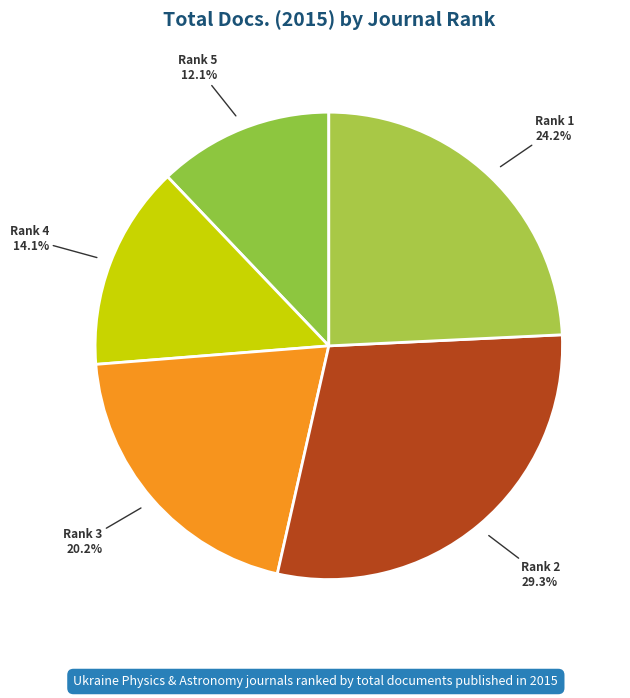

To the nearest percent, what is the average slice percentage?

20%